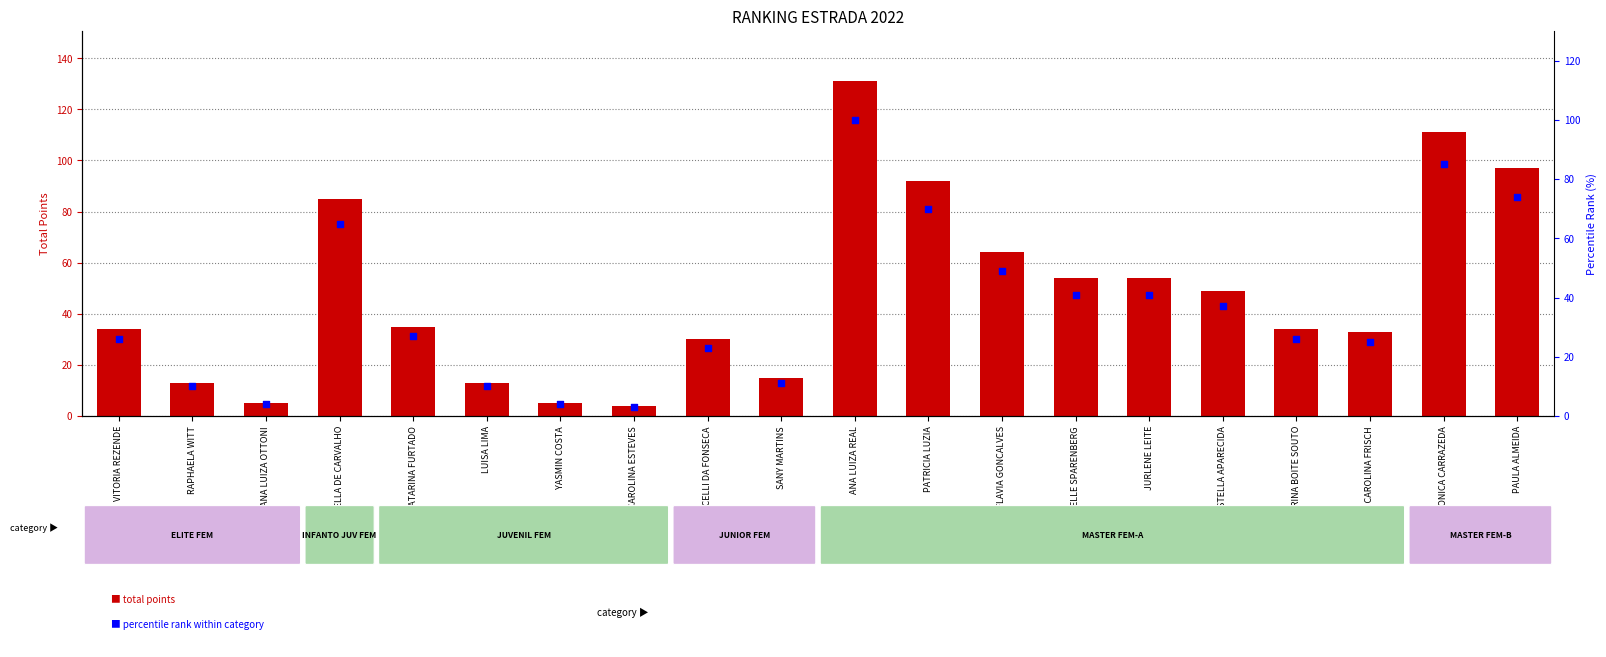

Which series has the widest spread of Y values?

total points